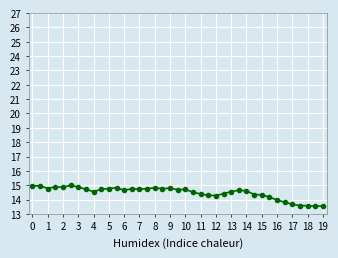

What is the smallest value displayed?

13.5